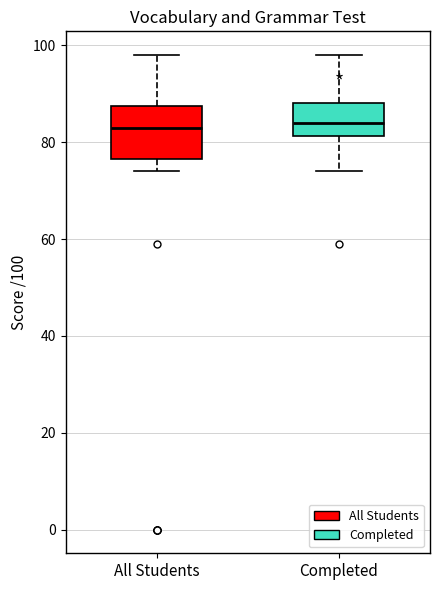

Reading left to right, read every box against the y-axis: the position of its median line, the range the box covers, and the ends of its whiskers. The values are not printed on the chart, so give them approximately, as read against the axis.

All Students: median 84, box 76 to 88, whiskers 74 to 98
Completed: median 84, box 82 to 88, whiskers 74 to 98